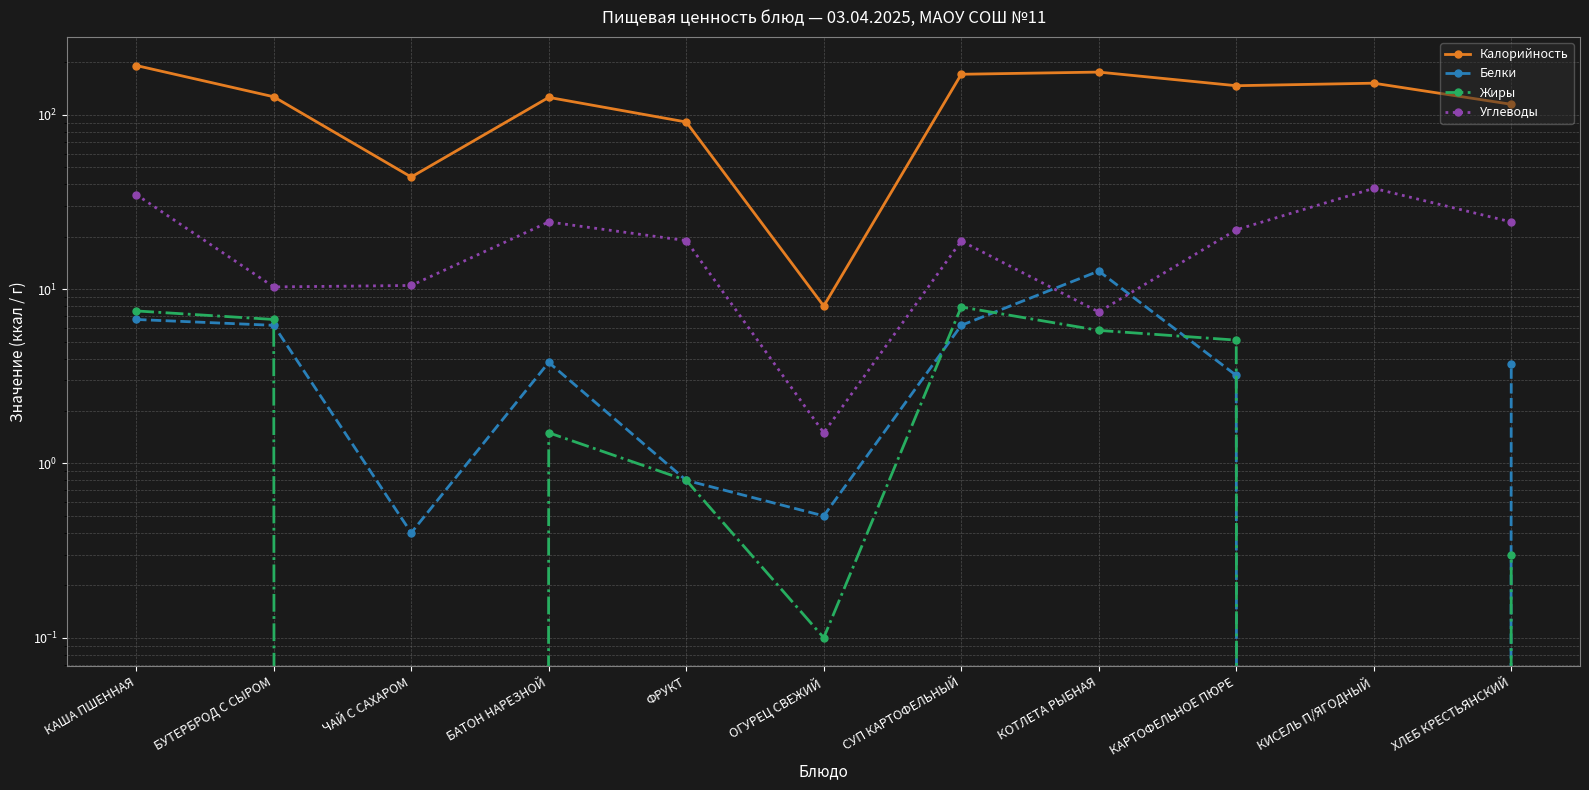

Is it true that Белки equals 5.5 at БАТОН НАРЕЗНОЙ?

False